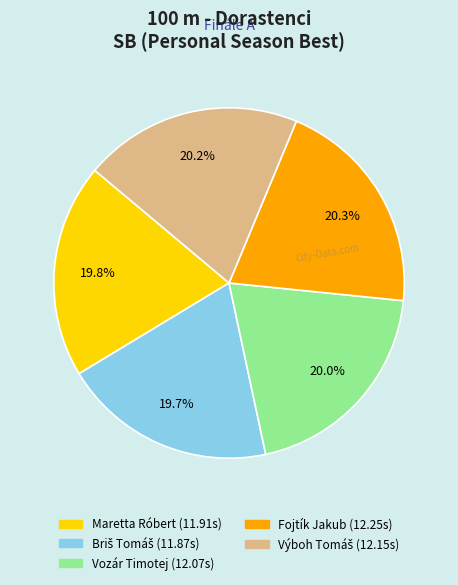

Combined, do Maretta Róbert and Fojtík Jakub account for over 50%?

No